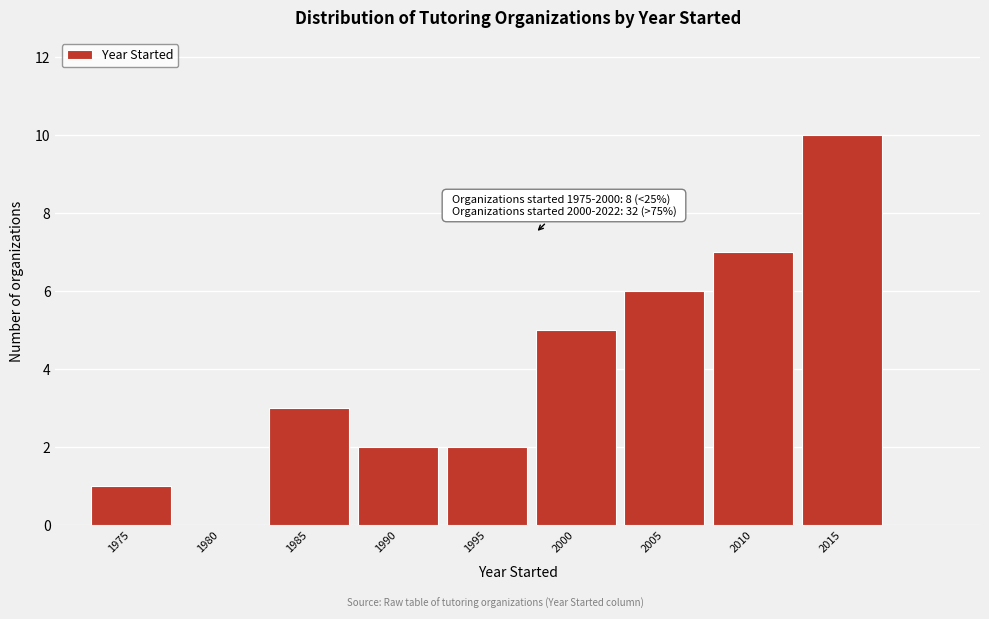

Reading left to right, what are all the values shown in this chart?

1975=1	1980=0	1985=3	1990=2	1995=2	2000=5	2005=6	2010=7	2015=10